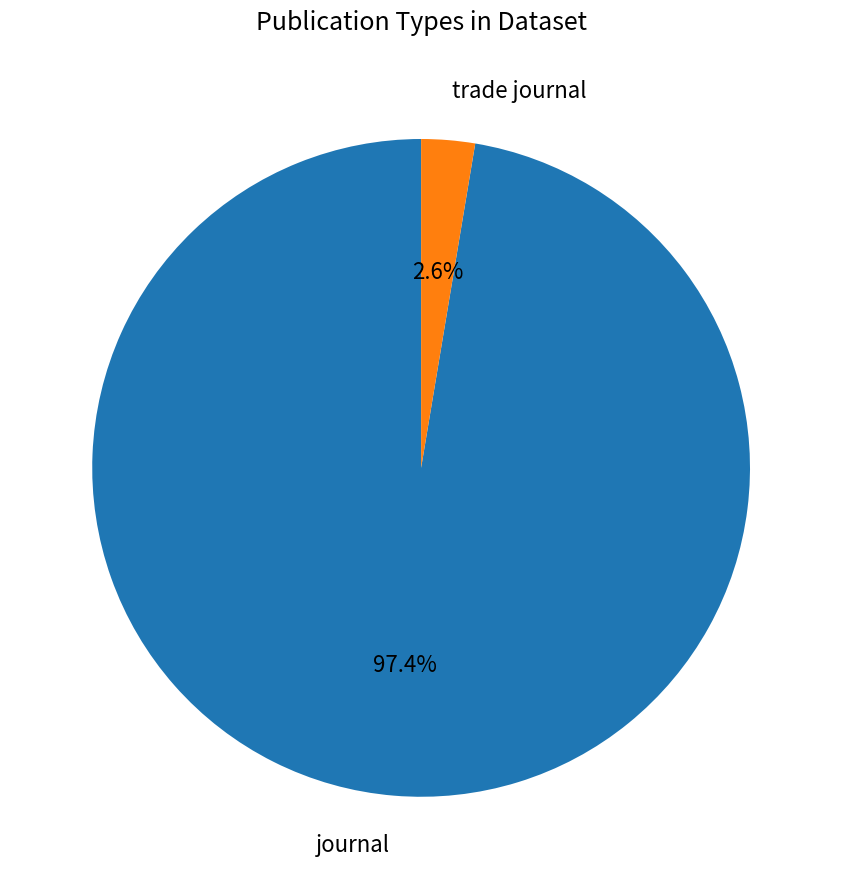

Between journal and trade journal, which is larger?

journal